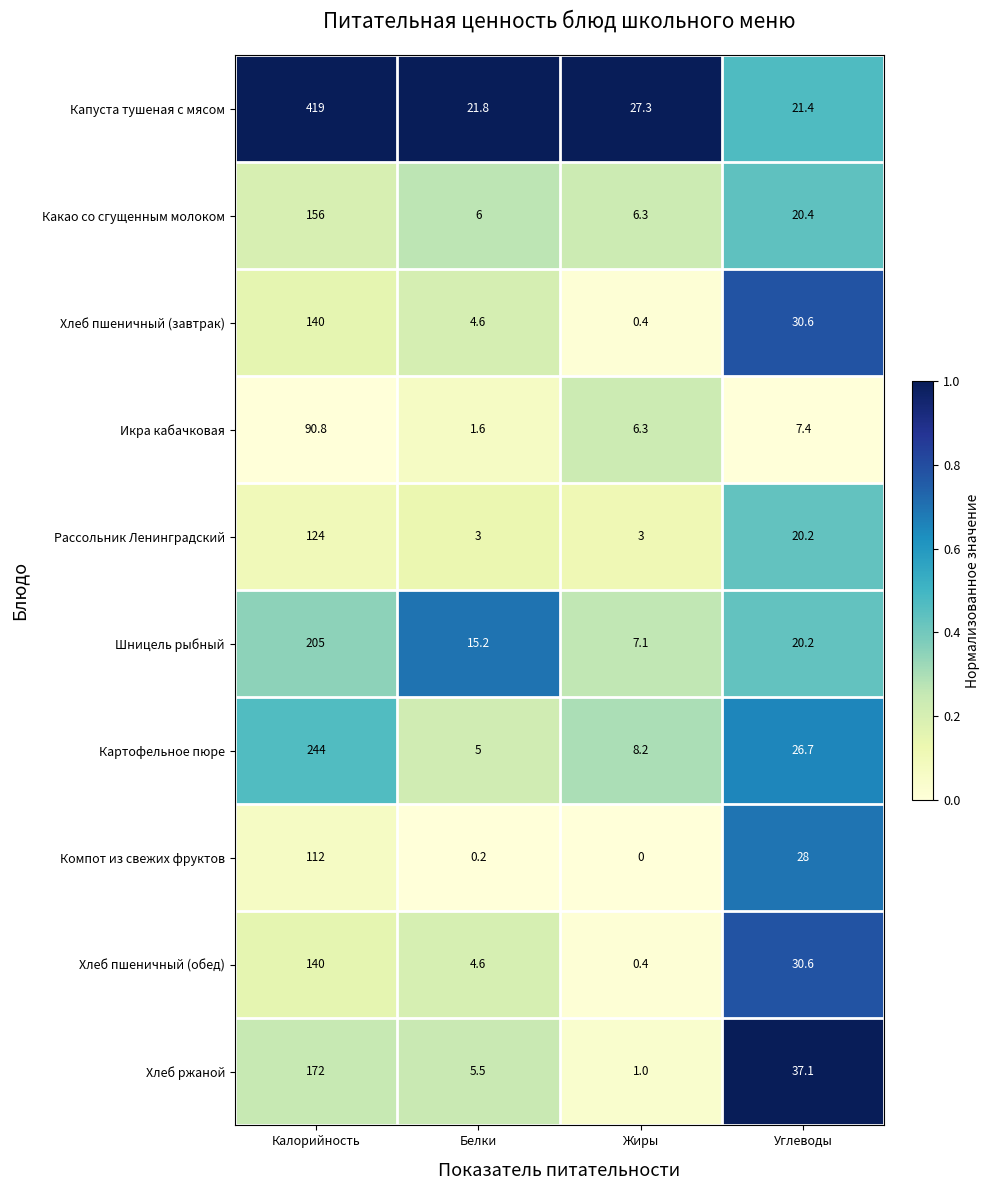

At which label does Хлеб ржаной first exceed 37?

Калорийность